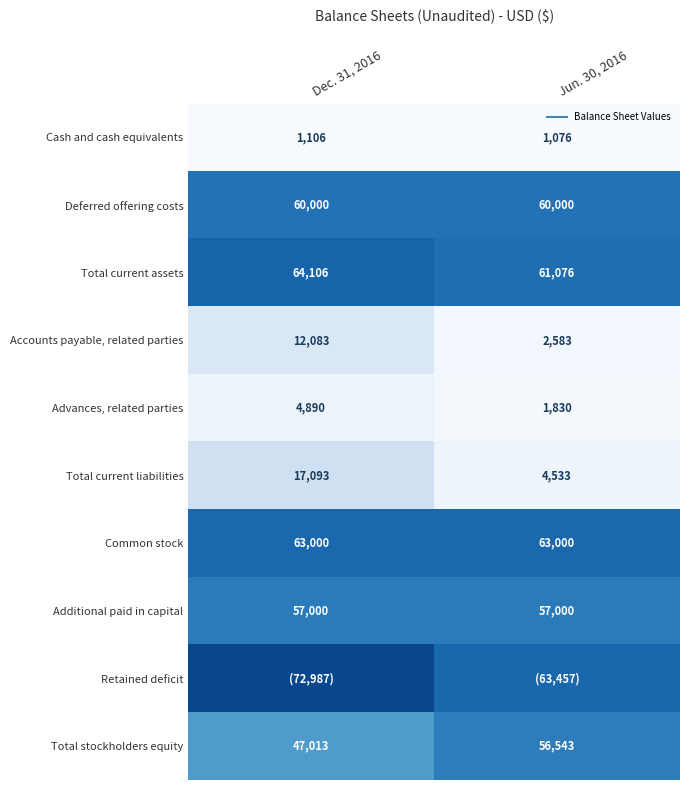

The Retained deficit series shows 101856 at Jun. 30, 2016. True or false?

False